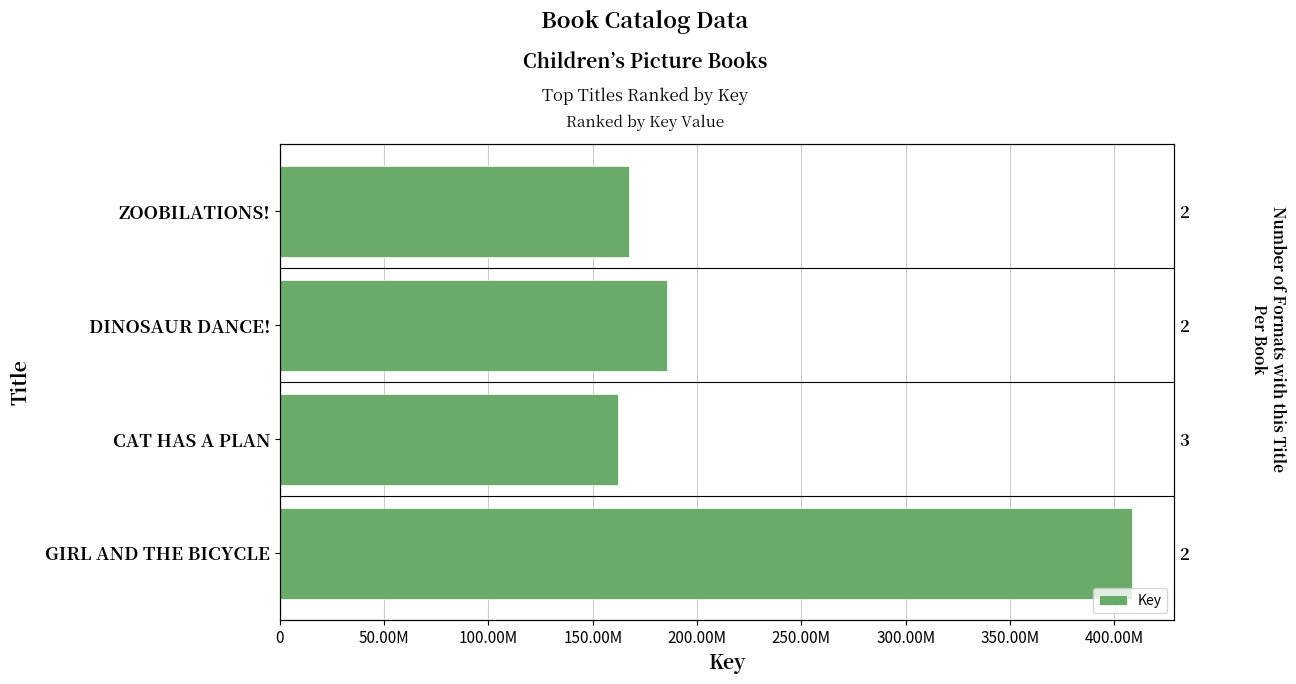

Reading left to right, list all the values displayed in this chart.

167556405	185776688	161851850	408287826